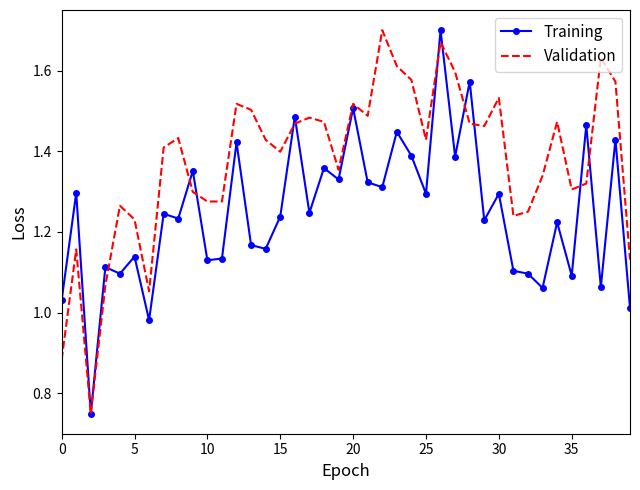

True or false: Validation has more than 2 points higher than both neighbors.

True